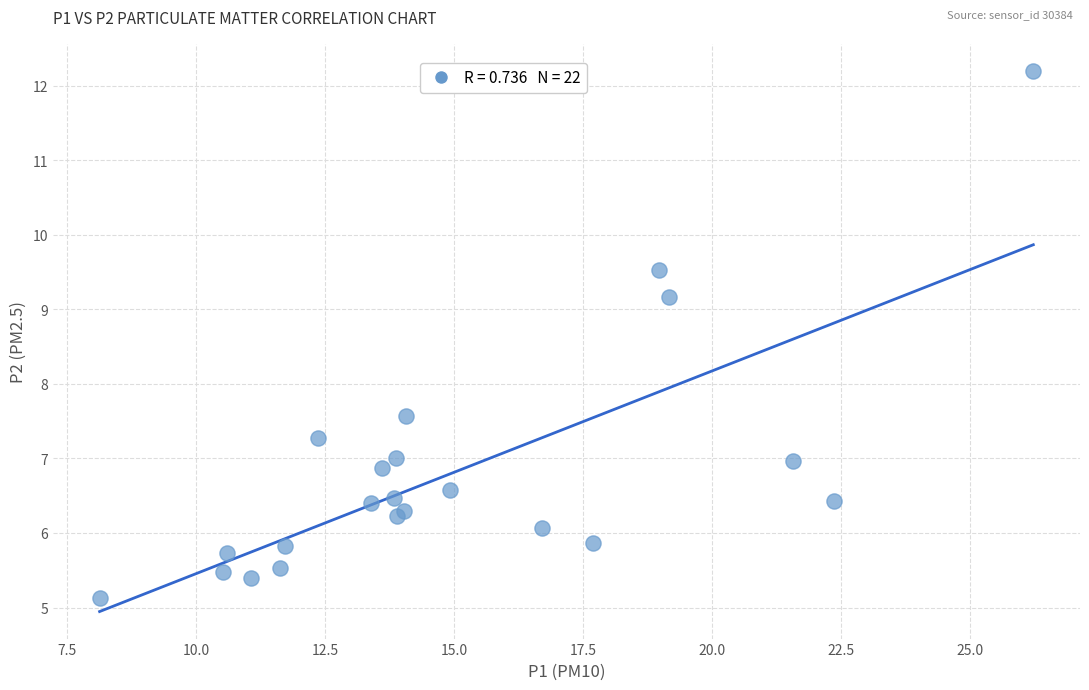

What Y value in the scatter plot is closest to 8?

7.6